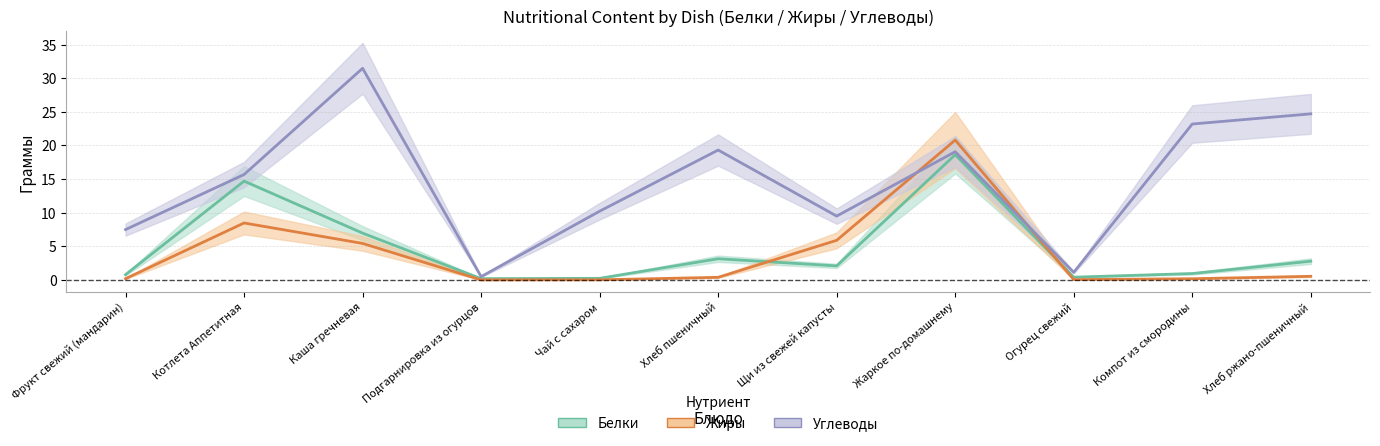

How many data points does each series have?

11